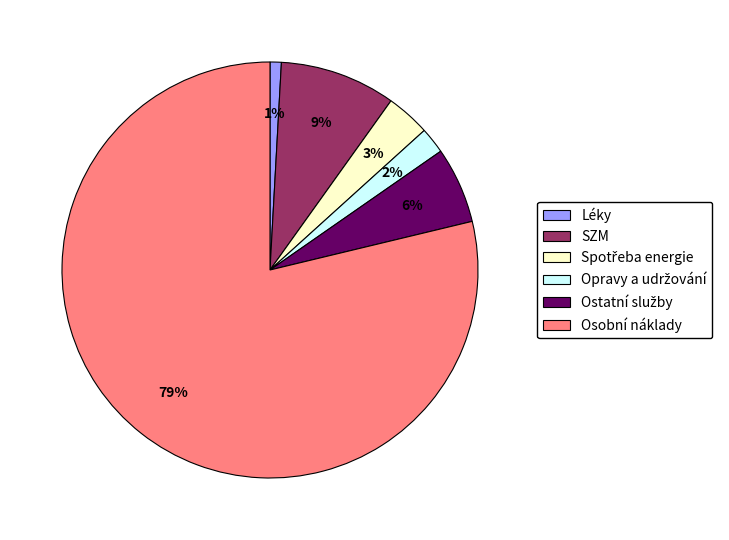

True or false: Osobní náklady accounts for 79% of the total.

True